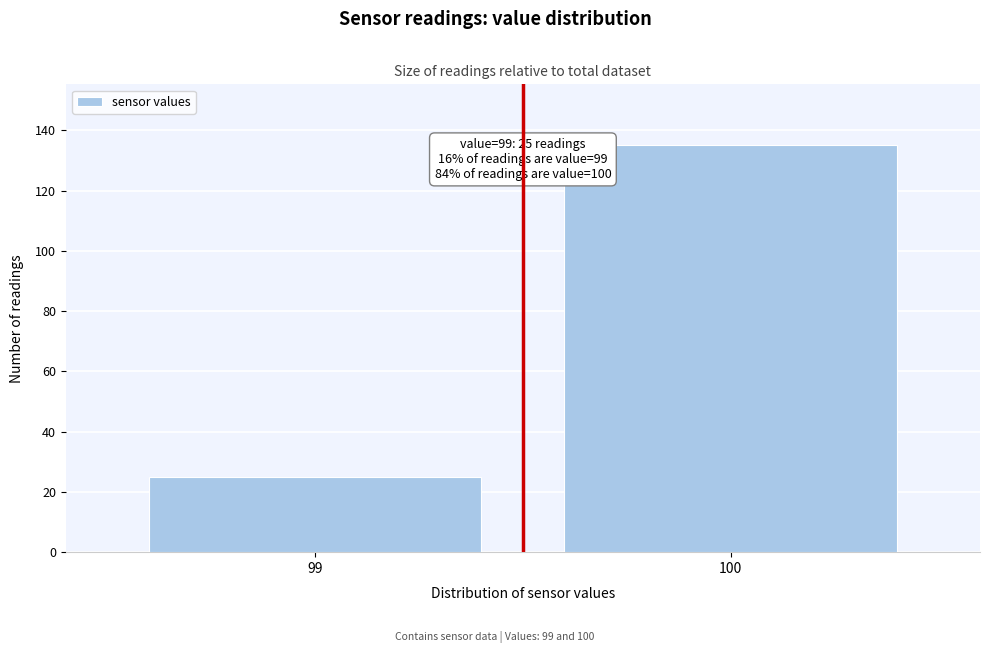

Reading left to right, what are all the values shown in this chart?

25	135